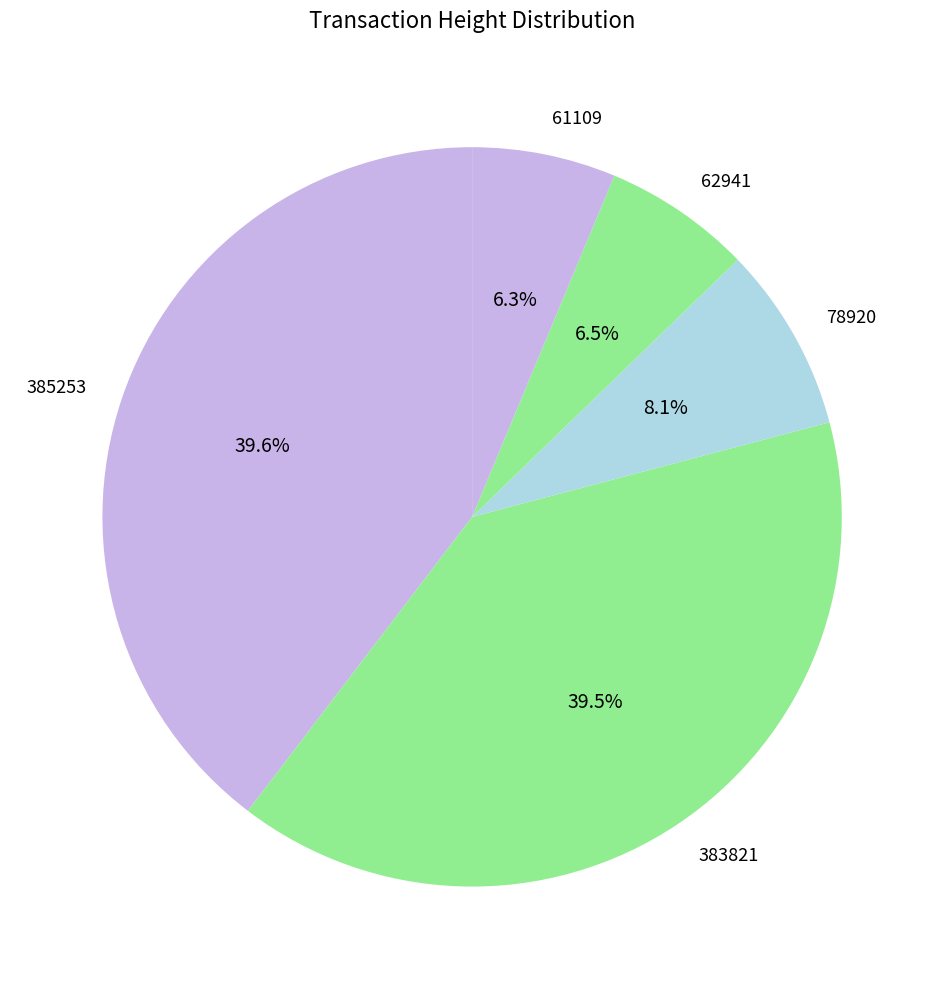

Count the number of slices in the pie.

5